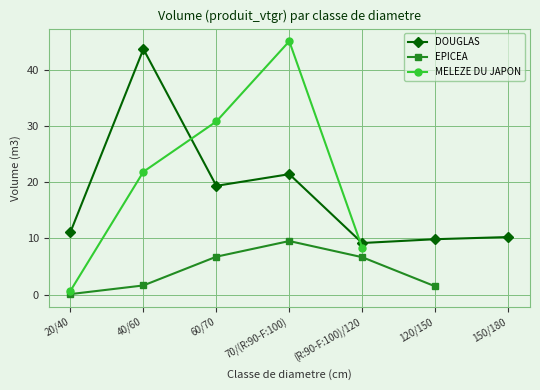

True or false: EPICEA and MELEZE DU JAPON intersect in this chart.

False